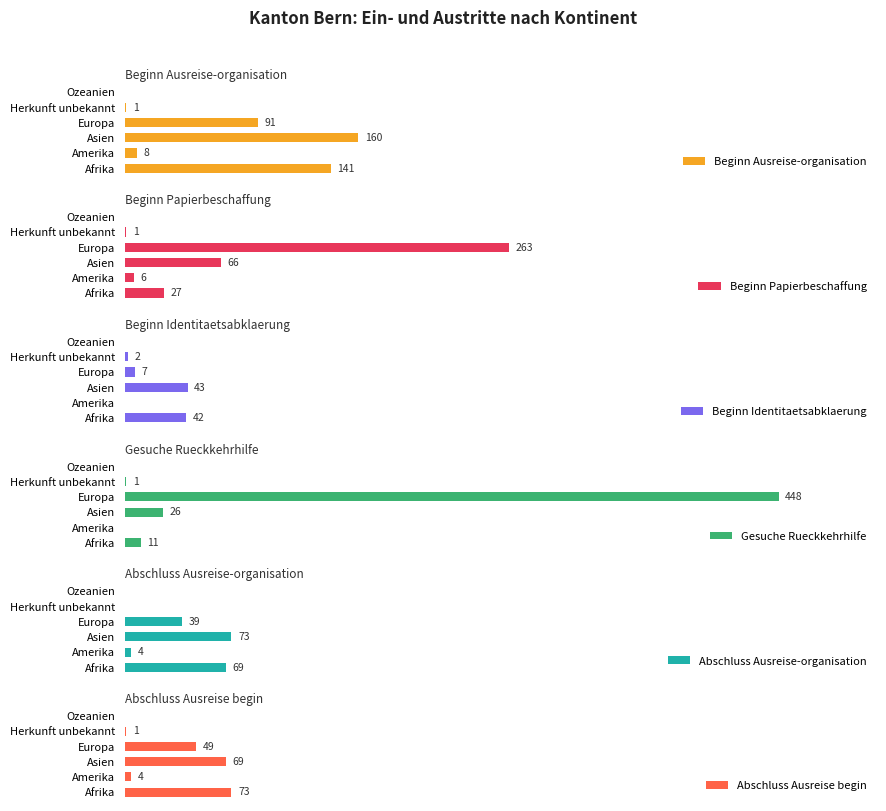

Is the value of Abschluss Ausreise-organisation at 200 greater than the value of Beginn Papierbeschaffung at 400?

Yes